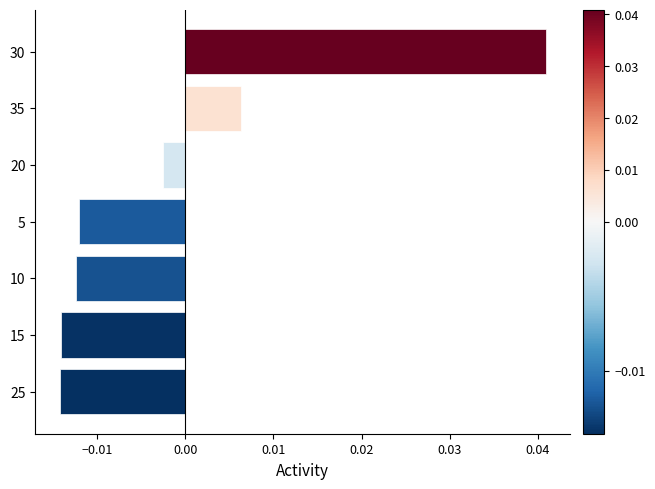

Does the chart contain stacked bars?

No